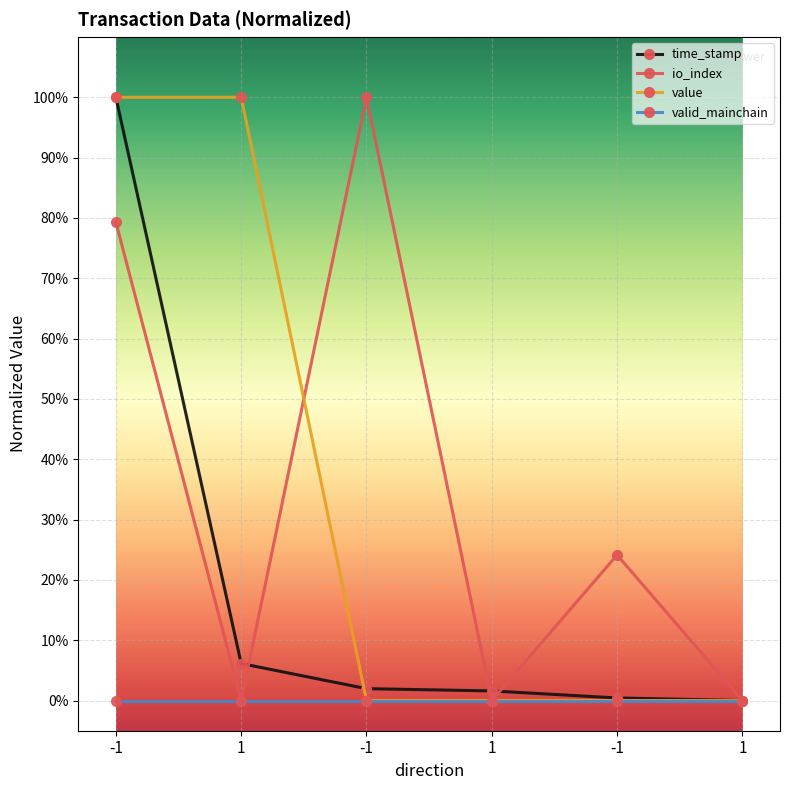

What is the label of the 3rd point from the left?

-1